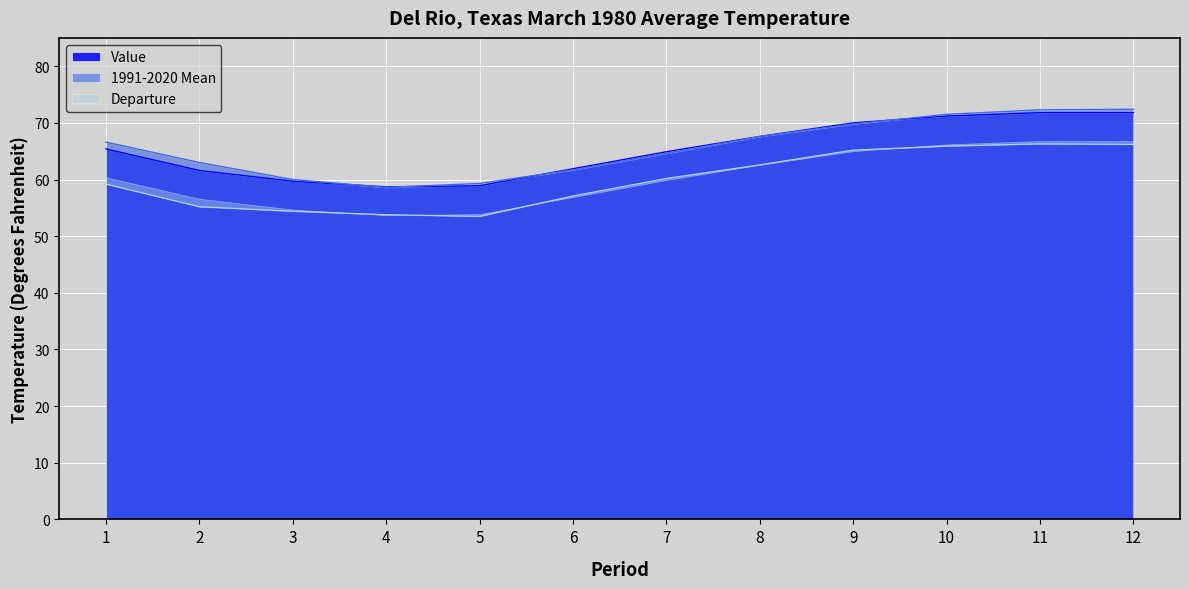

Which series has the widest spread of values?

1991-2020 Mean